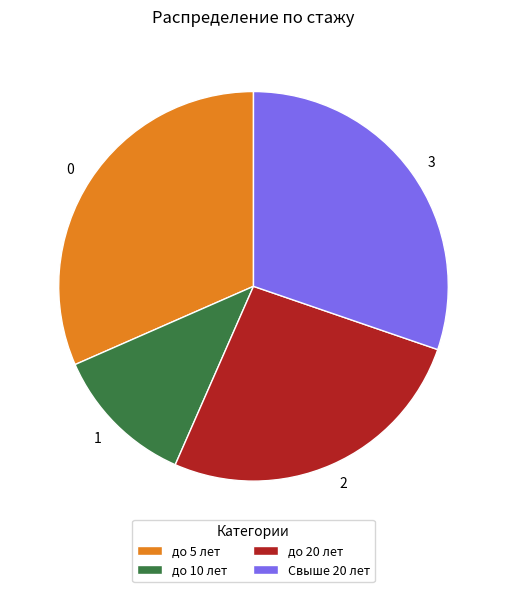

Is there any slice that represents more than half of the pie?

No